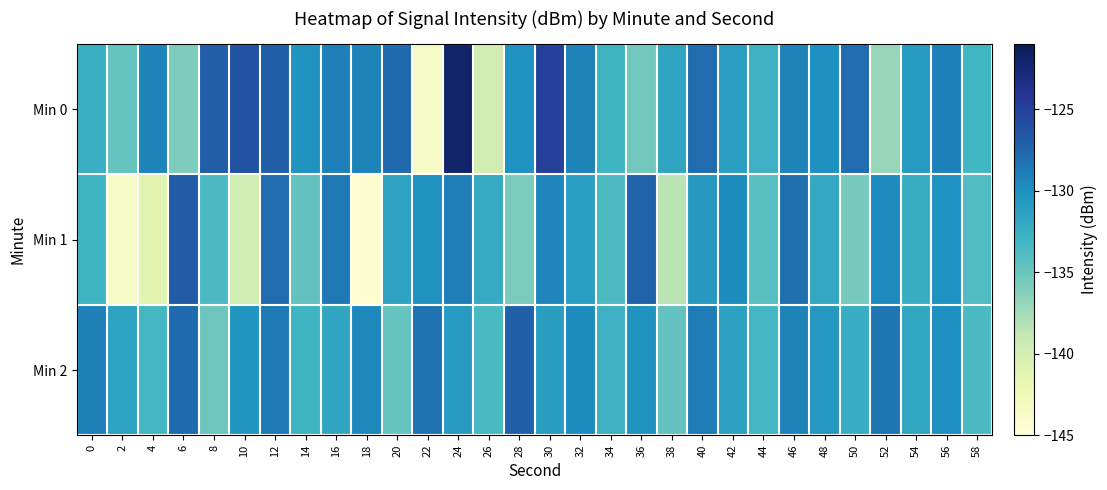

Between 0 and 12, which series saw the biggest shift?

Min 0